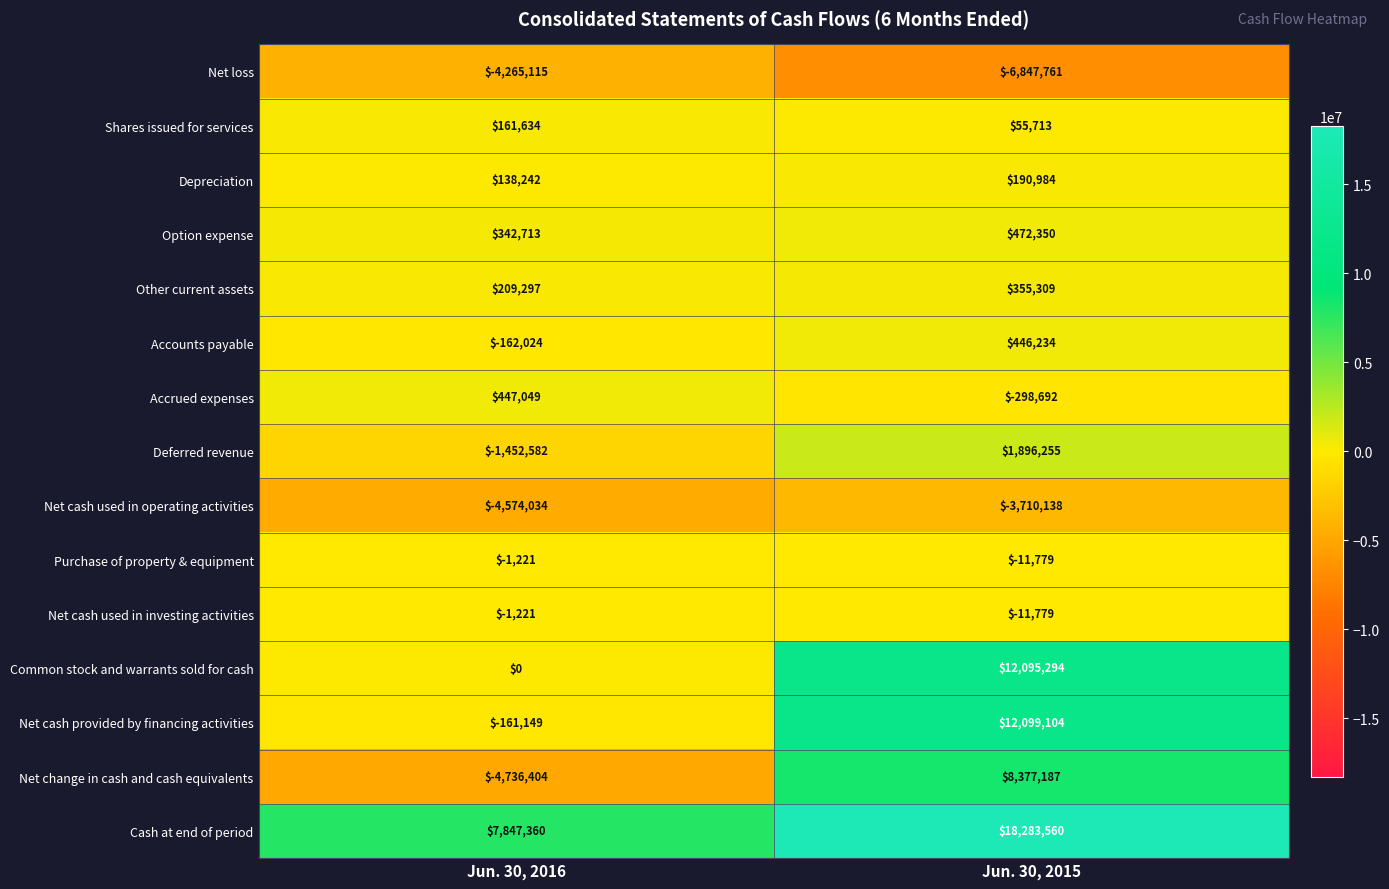

Between Jun. 30, 2016 and Jun. 30, 2015, which series saw the biggest shift?

Net change in cash and cash equivalents